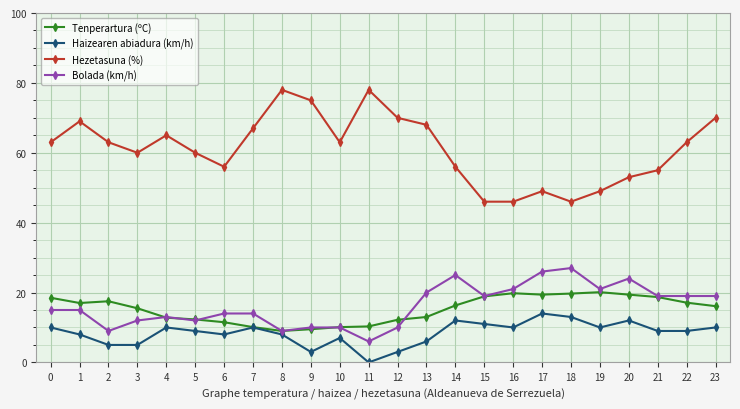

The value of Bolada (km/h) at 16 is 21.0. True or false?

True